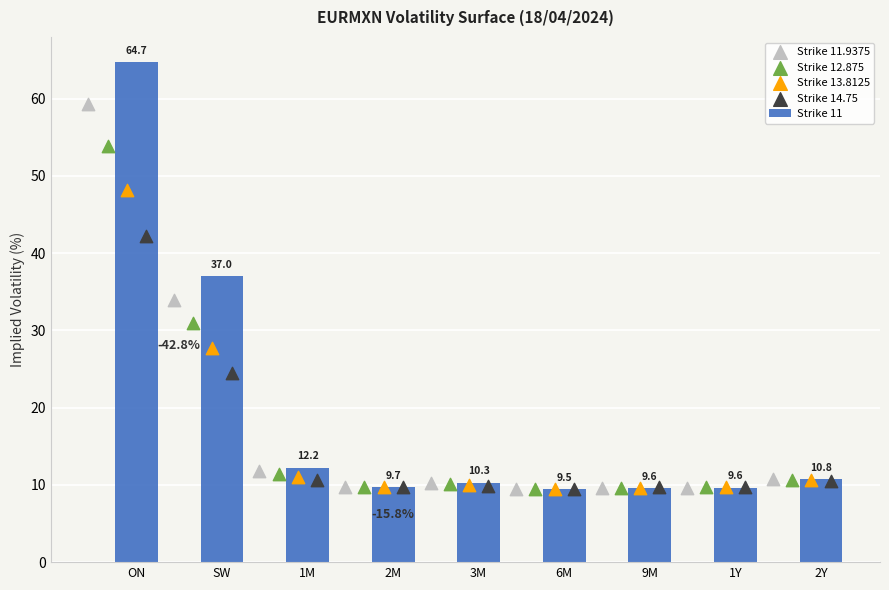

Which series contains the lowest Y value?

Strike 11